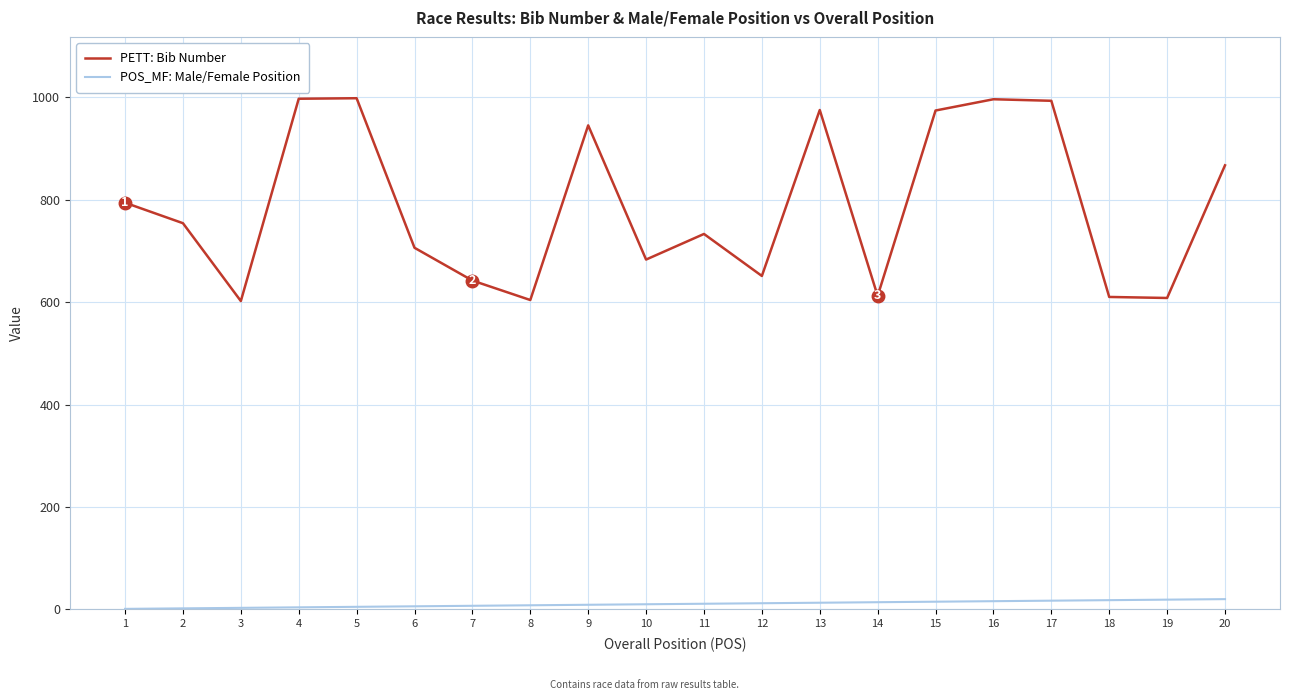

Is the value of PETT: Bib Number at 18 greater than the value of POS_MF: Male/Female Position at 17?

Yes